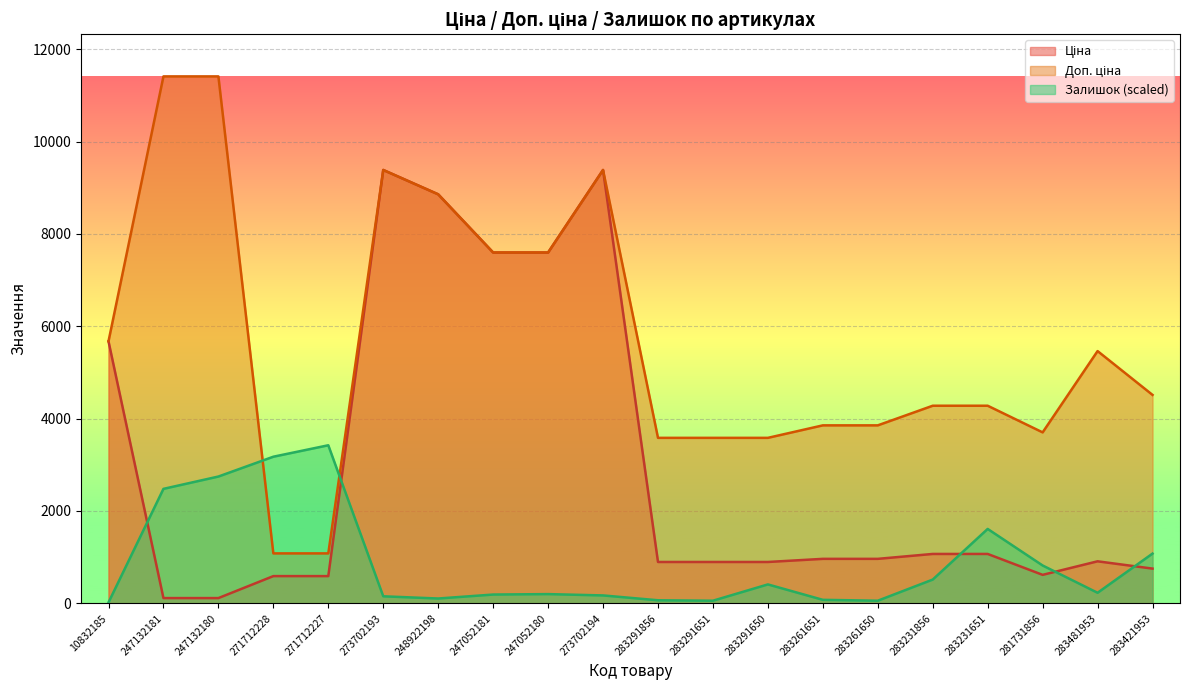

True or false: Доп. ціна has a value of 7596.5 at 247052180.

True